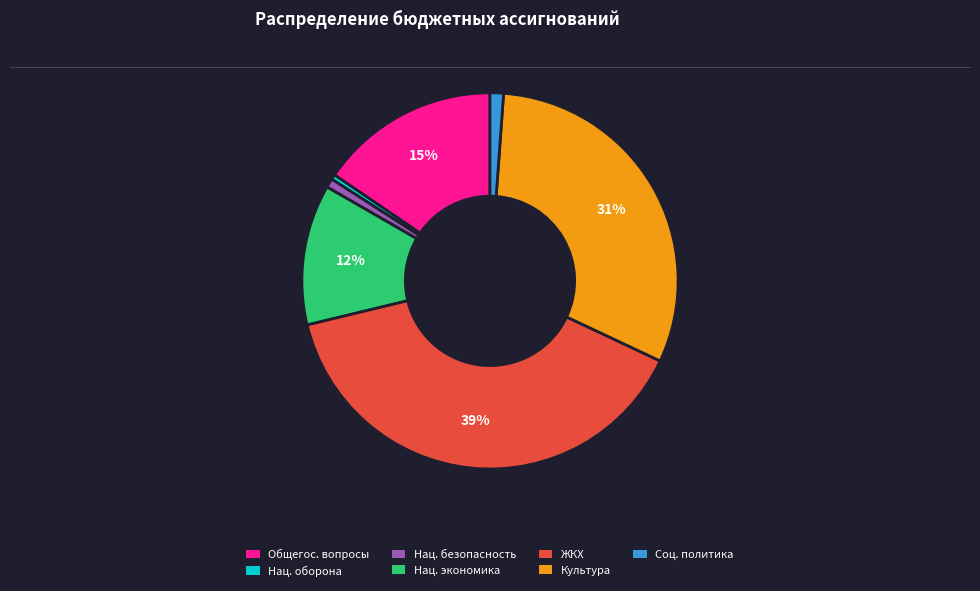

To the nearest percent, what is the difference between the largest and smallest slice percentages?

39%